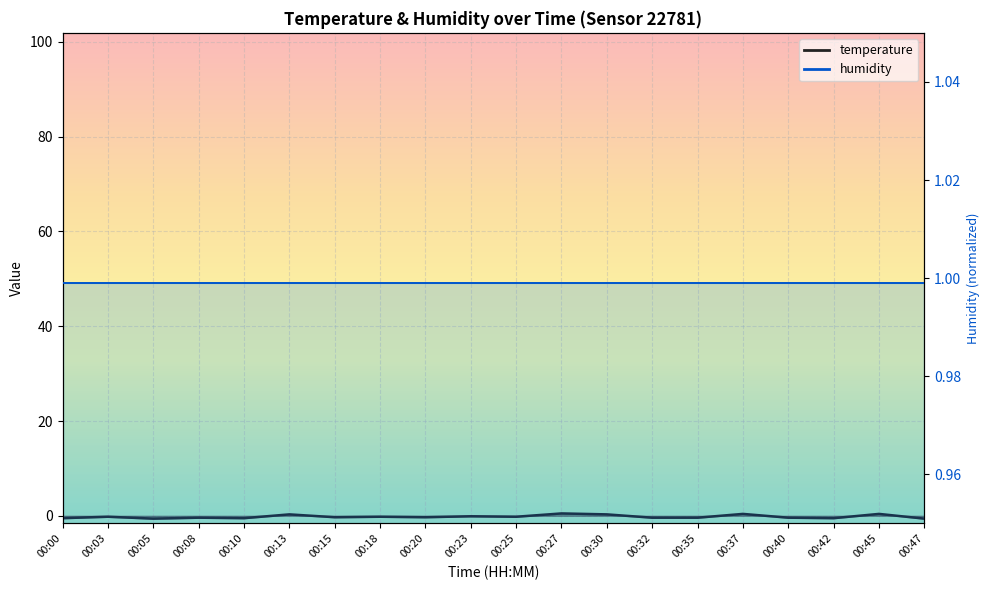

What is the change in value from 00:15 to 00:18?

+0.1